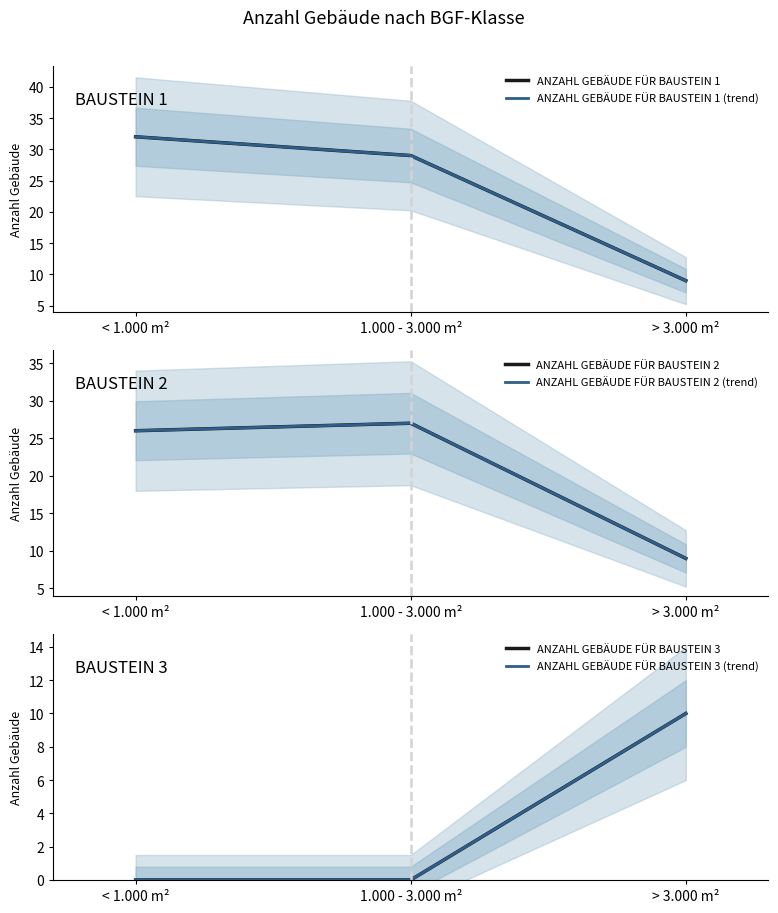

List the labels in order of ANZAHL GEBÄUDE FÜR BAUSTEIN 3 (trend) value, smallest first.

< 1.000 m², 1.000 - 3.000 m², > 3.000 m²